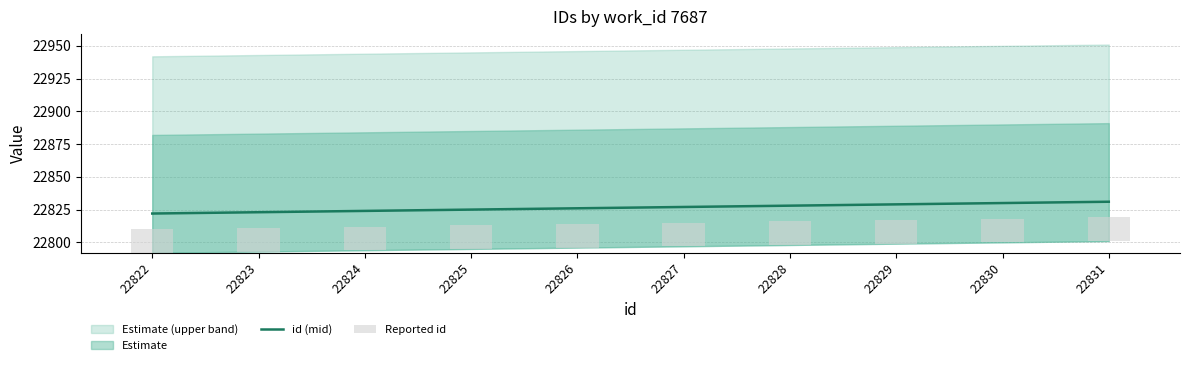

True or false: id (mid) has a value of 39840 at 22825.

False